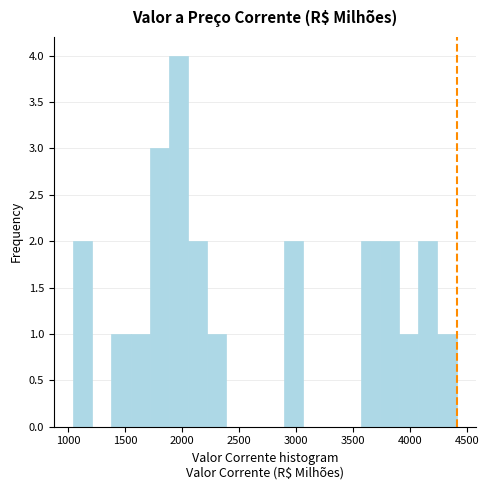

Read against the x-axis, roughly where is the centre of the tallest bar?

1950